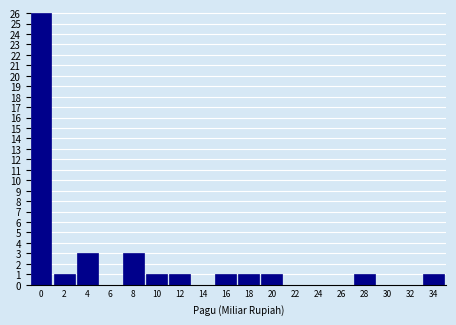

Reading left to right, extract all data points from this chart.

0=26	2=1	4=3	6=0	8=3	10=1	12=1	14=0	16=1	18=1	20=1	22=0	24=0	26=0	28=1	30=0	32=0	34=1